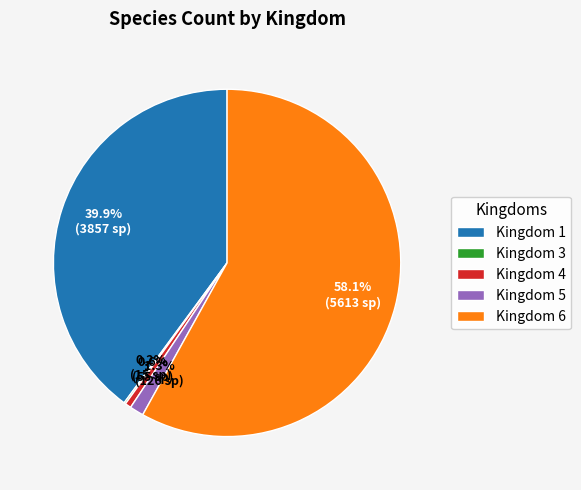

Which slice is the largest?

Kingdom 6